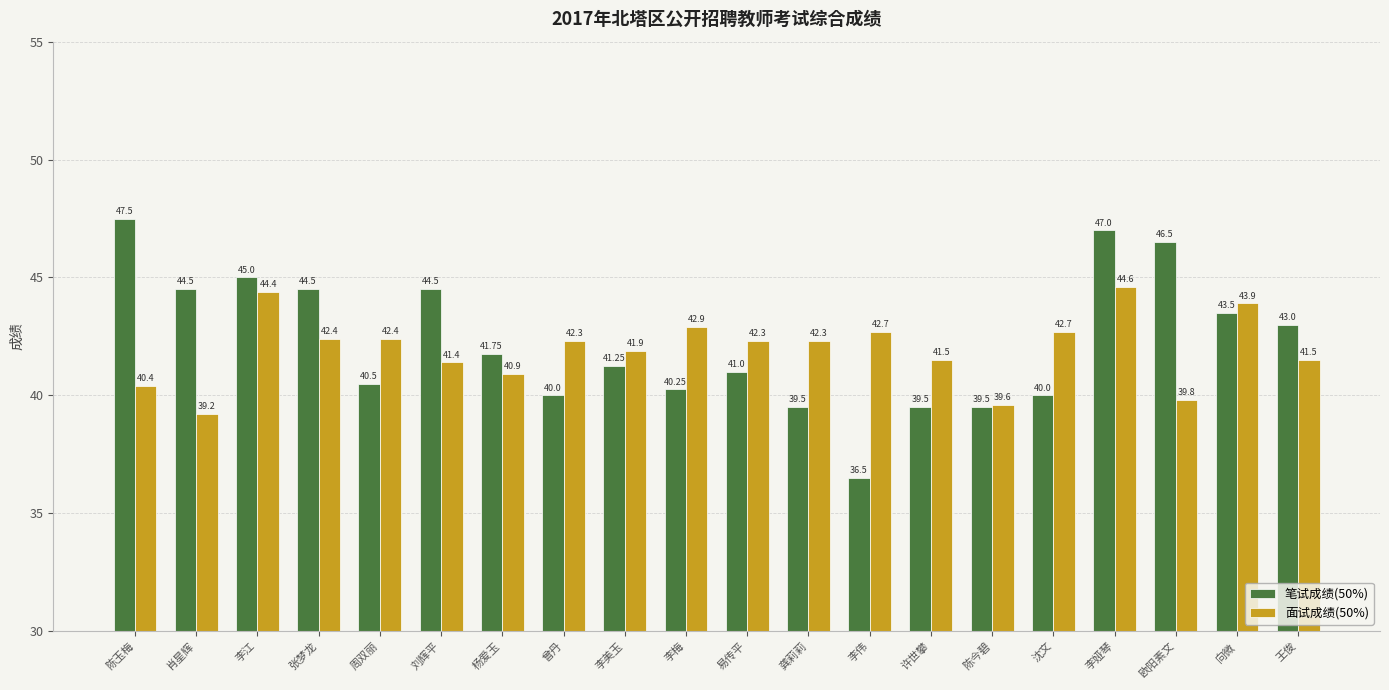

Rank the series by their average value, from lowest to highest.

面试成绩(50%), 笔试成绩(50%)